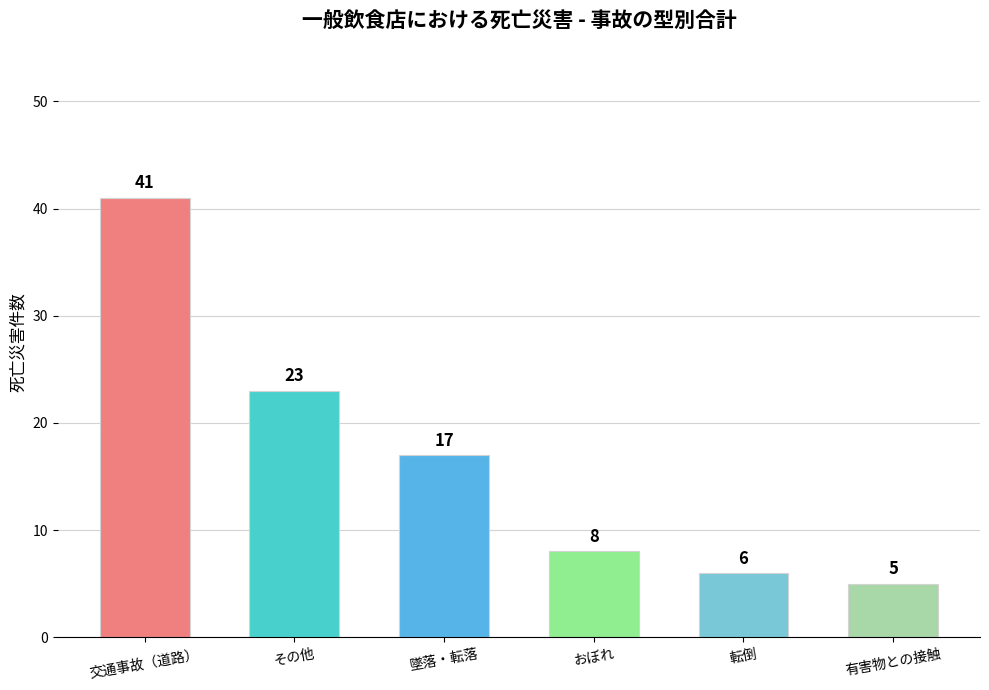

How many data points does each series have?

6